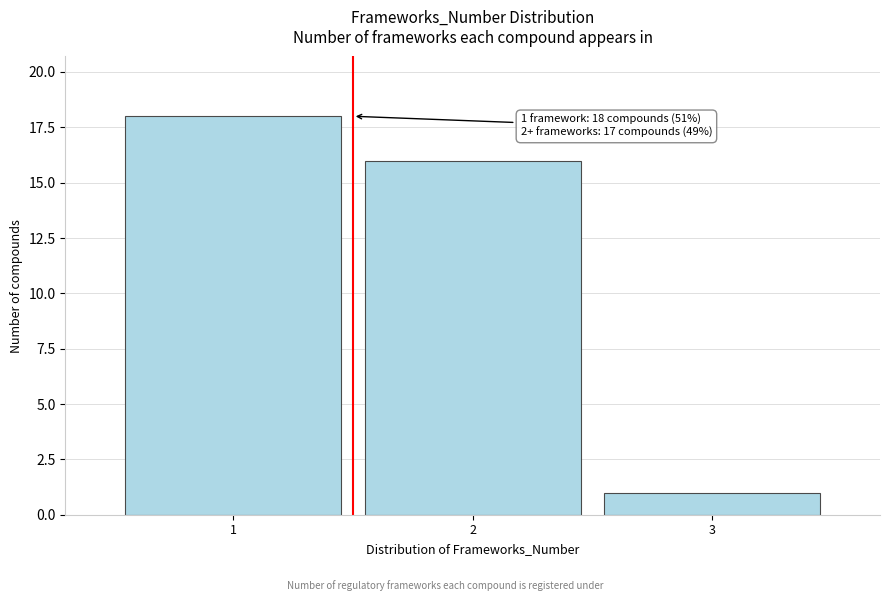

Reading right to left, what are all the values shown in this chart?

3=1	2=16	1=18